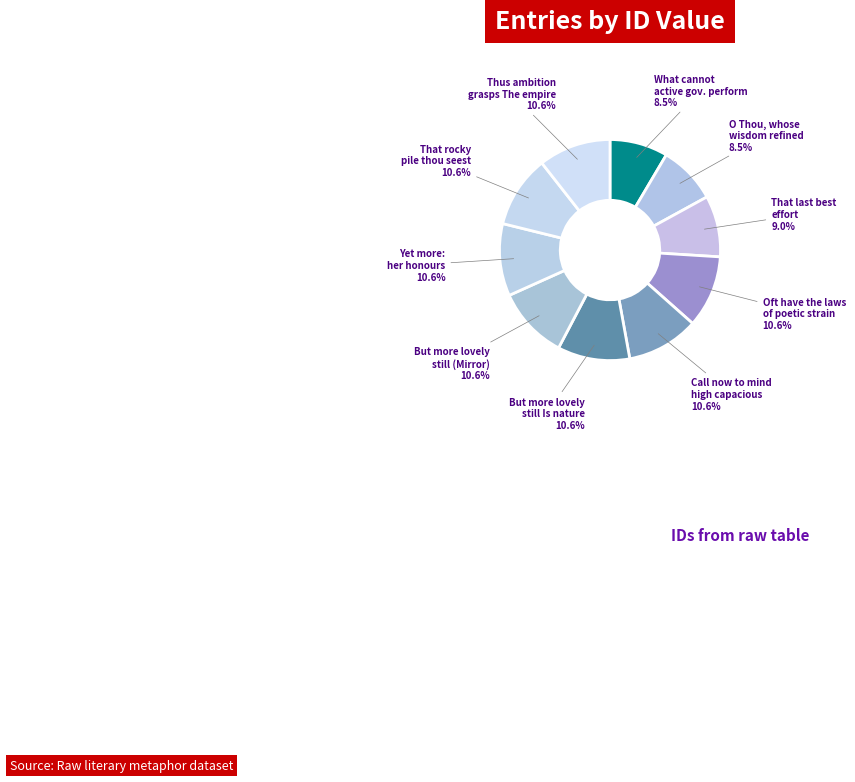

To the nearest percent, what is the average slice percentage?

10%